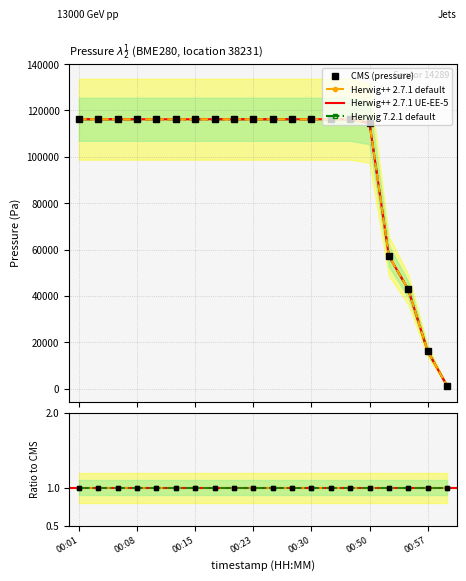

Reading left to right, extract all data points from this chart.

CMS (pressure): 116166.2	116166.2	116166.2	116166.2	116166.2	116166.2	116166.2	116166.2	116166.2	116166.2	116166.2	116166.2	116166.2	116166.2	116166.2	114597.1	57157.2	42791.2	16214.3	1250.8
Herwig++ 2.7.1 default: 116166.2	116166.2	116166.2	116166.2	116166.2	116166.2	116166.2	116166.2	116166.2	116166.2	116166.2	116166.2	116166.2	116166.2	116166.2	114597.1	57157.2	42791.2	16214.3	1250.8
Herwig++ 2.7.1 UE-EE-5: 116166.2	116166.2	116166.2	116166.2	116166.2	116166.2	116166.2	116166.2	116166.2	116166.2	116166.2	116166.2	116166.2	116166.2	116166.2	114597.1	57157.2	42791.2	16214.3	1250.8
Herwig 7.2.1 default: 116166.2	116166.2	116166.2	116166.2	116166.2	116166.2	116166.2	116166.2	116166.2	116166.2	116166.2	116166.2	116166.2	116166.2	116166.2	114597.1	57157.2	42791.2	16214.3	1250.8